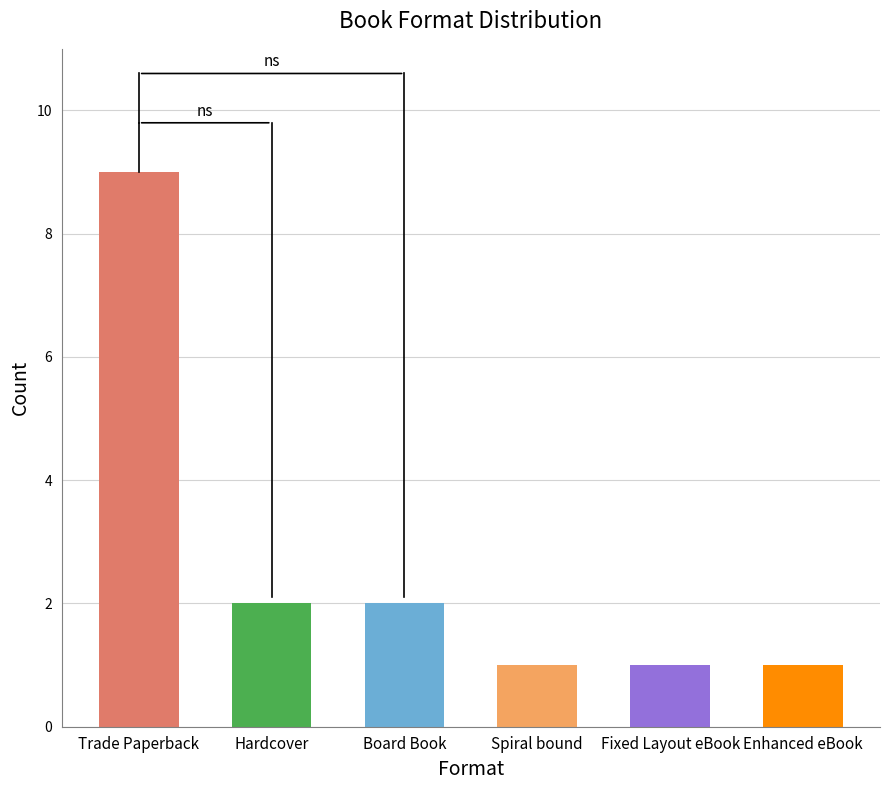

Count the values in the range 1 to 2.

5